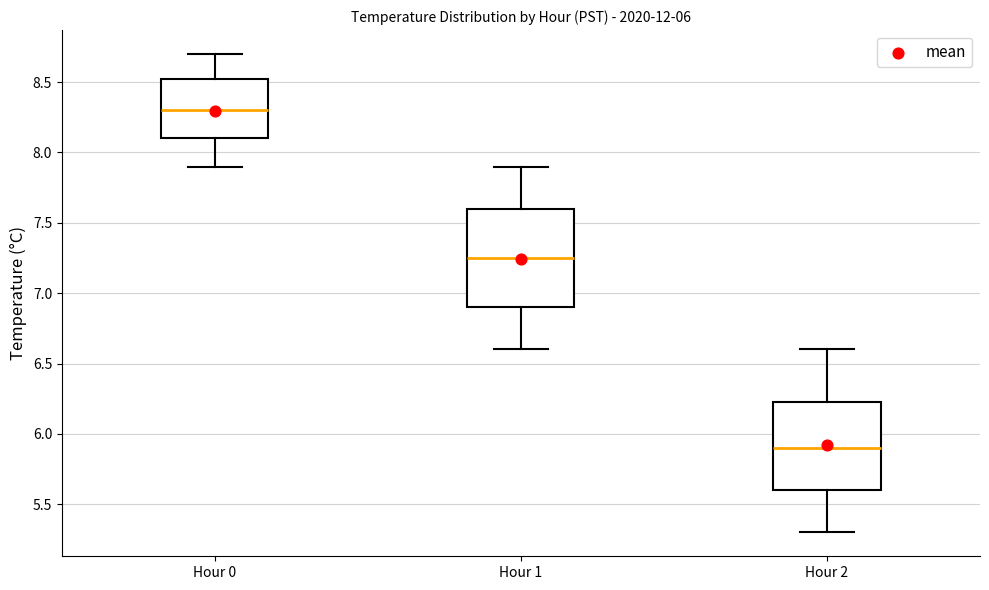

Which box's median line is the highest?

Hour 0